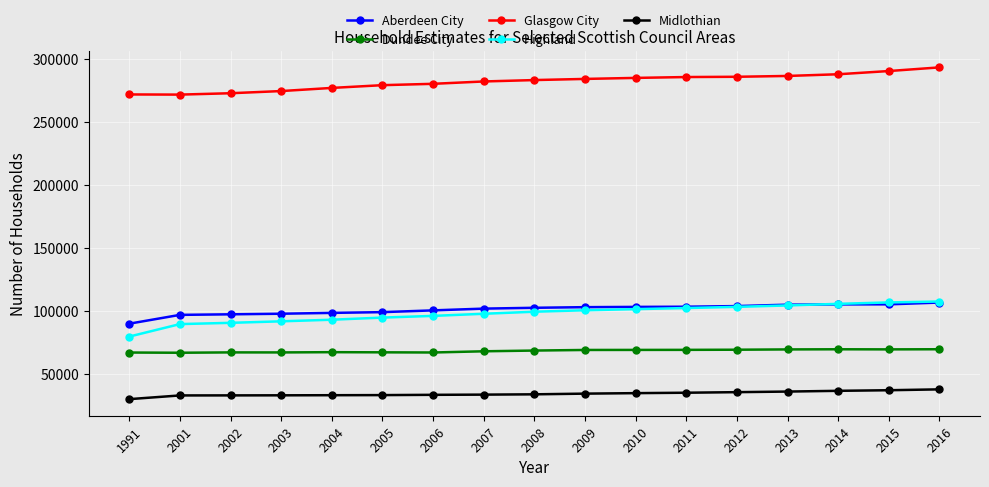

What is the total value across all series at 2002?

561183